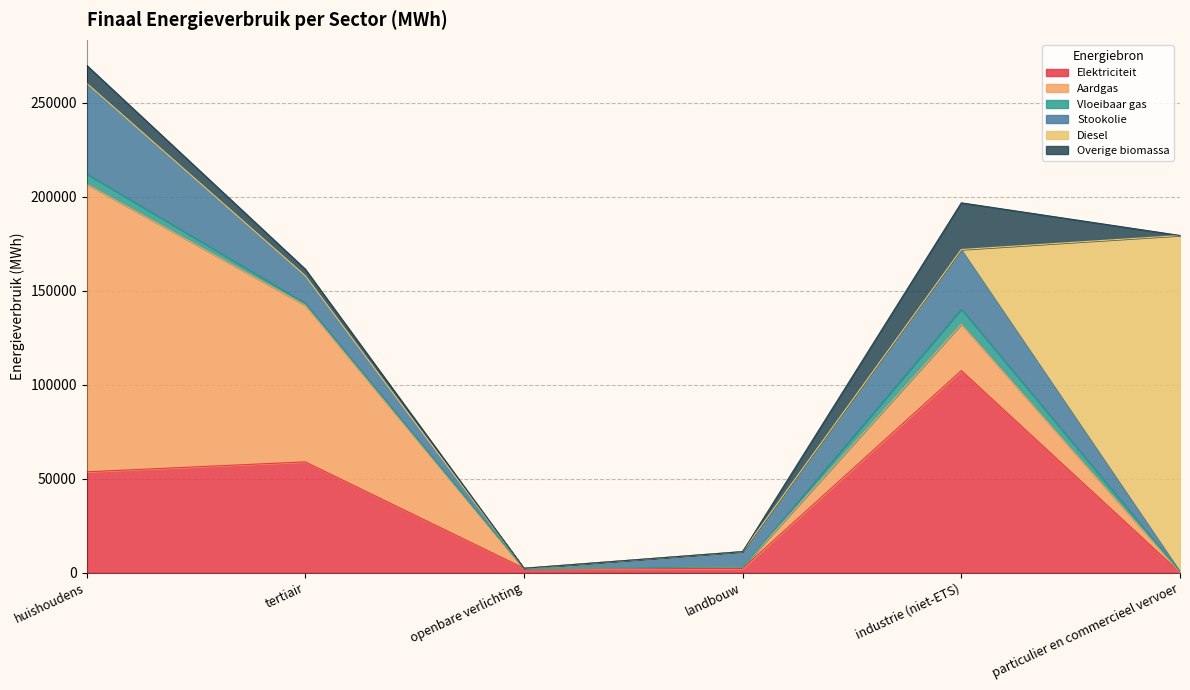

Reading right to left, what are all the values shown in this chart?

Elektriciteit: particulier en commercieel vervoer=54.3	industrie (niet-ETS)=107457.1	landbouw=2241.5	openbare verlichting=2351.4	tertiair=58930.0	huishoudens=53636.2
Aardgas: particulier en commercieel vervoer=125.6	industrie (niet-ETS)=24704.1	landbouw=722.7	openbare verlichting=0.0	tertiair=83351.0	huishoudens=153046.1
Vloeibaar gas: particulier en commercieel vervoer=507.4	industrie (niet-ETS)=8022.5	landbouw=57.8	openbare verlichting=0.0	tertiair=1037.8	huishoudens=5385.4
Stookolie: particulier en commercieel vervoer=0.0	industrie (niet-ETS)=31672.3	landbouw=8193.1	openbare verlichting=0.0	tertiair=14662.9	huishoudens=48263.2
Diesel: particulier en commercieel vervoer=178630.2	industrie (niet-ETS)=0.0	landbouw=0.0	openbare verlichting=0.0	tertiair=0.0	huishoudens=0.0
Overige biomassa: particulier en commercieel vervoer=0.0	industrie (niet-ETS)=24814.7	landbouw=0.0	openbare verlichting=0.0	tertiair=3457.3	huishoudens=9516.9